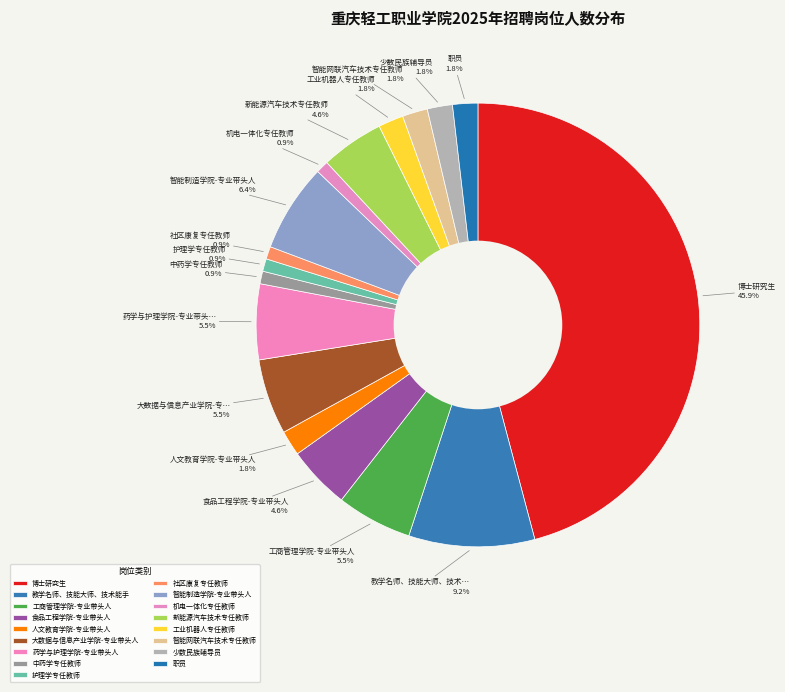

What percentage is the 新能源汽车技术专任教师 slice, to the nearest percent?

5%